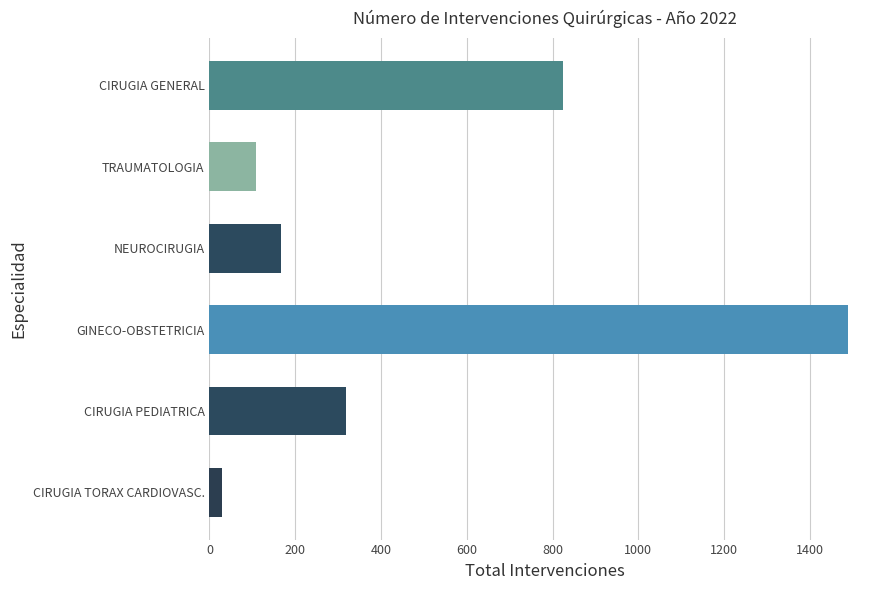

Rank the categories by value from lowest to highest.

CIRUGIA TORAX CARDIOVASC., TRAUMATOLOGIA, NEUROCIRUGIA, CIRUGIA PEDIATRICA, CIRUGIA GENERAL, GINECO-OBSTETRICIA